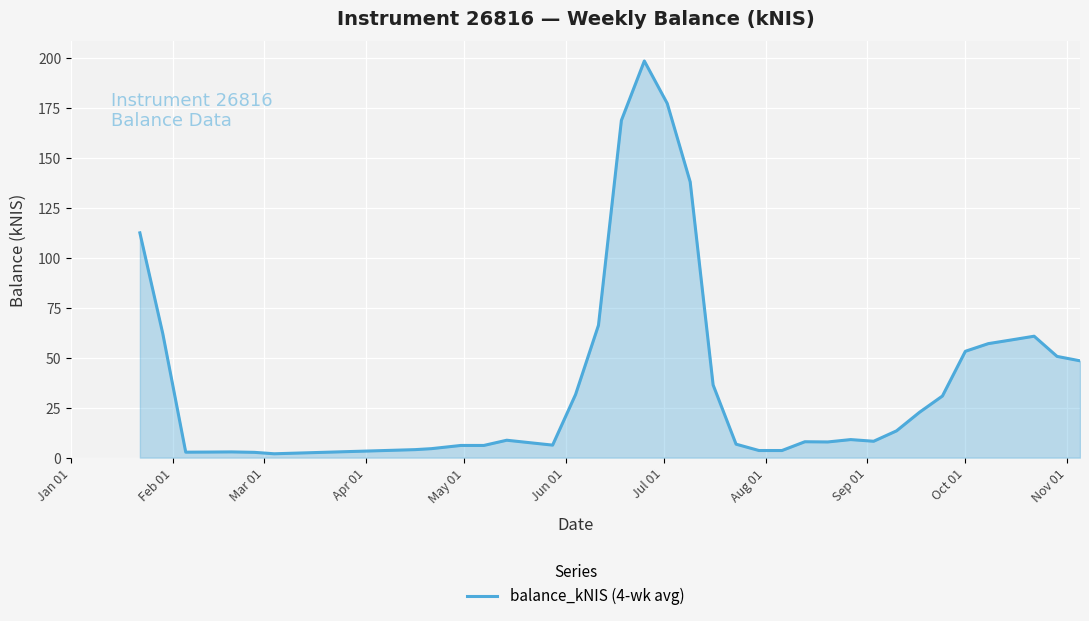

What is the sum of all values?

1490.0